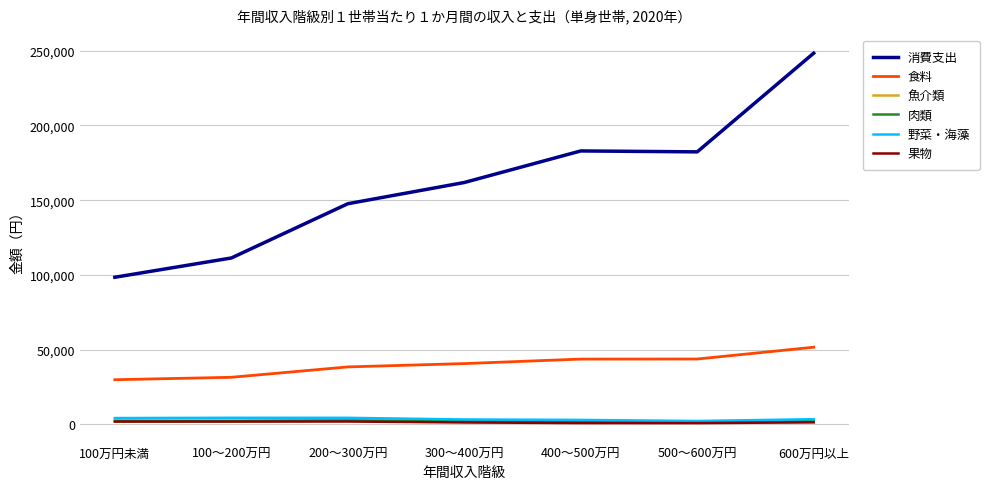

At which category does the chart reach its peak across all series?

600万円以上